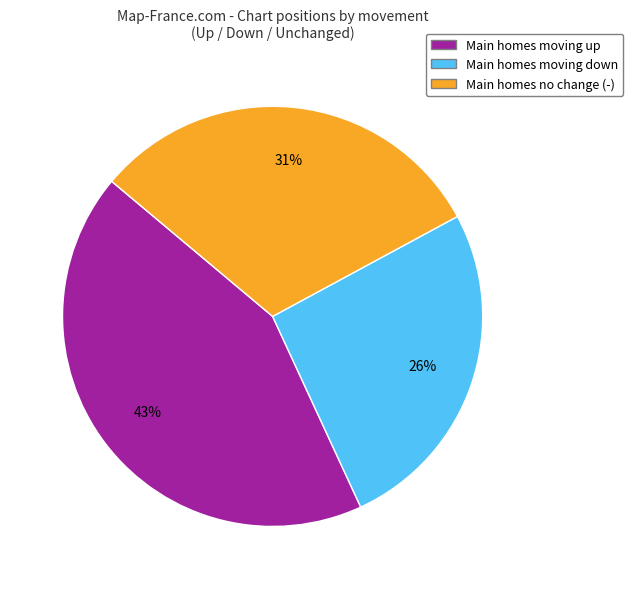

To the nearest percent, what portion does Main homes moving down represent?

26%